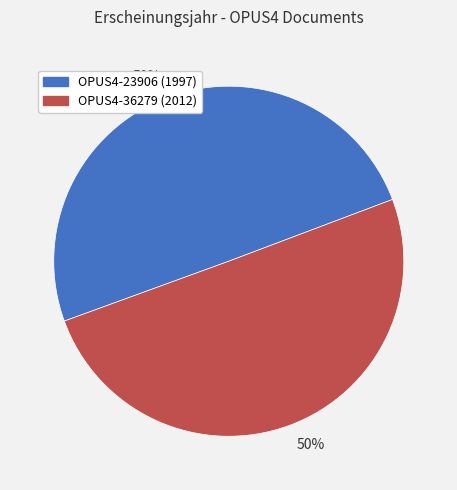

To the nearest percent, what is the average slice percentage?

50%